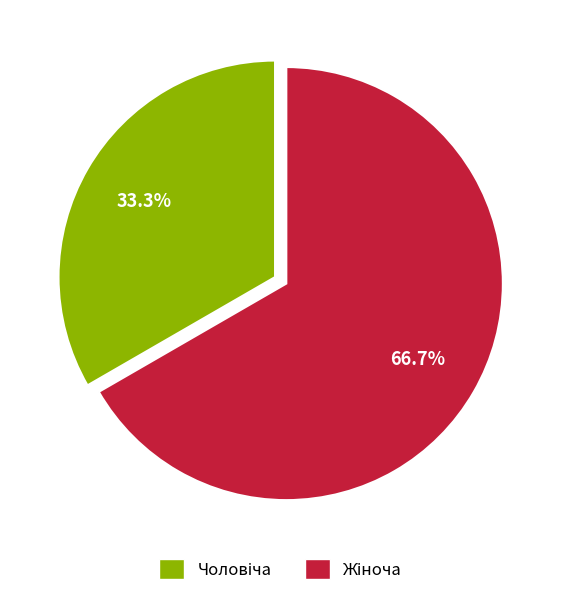

Is there a majority slice in this chart?

Yes